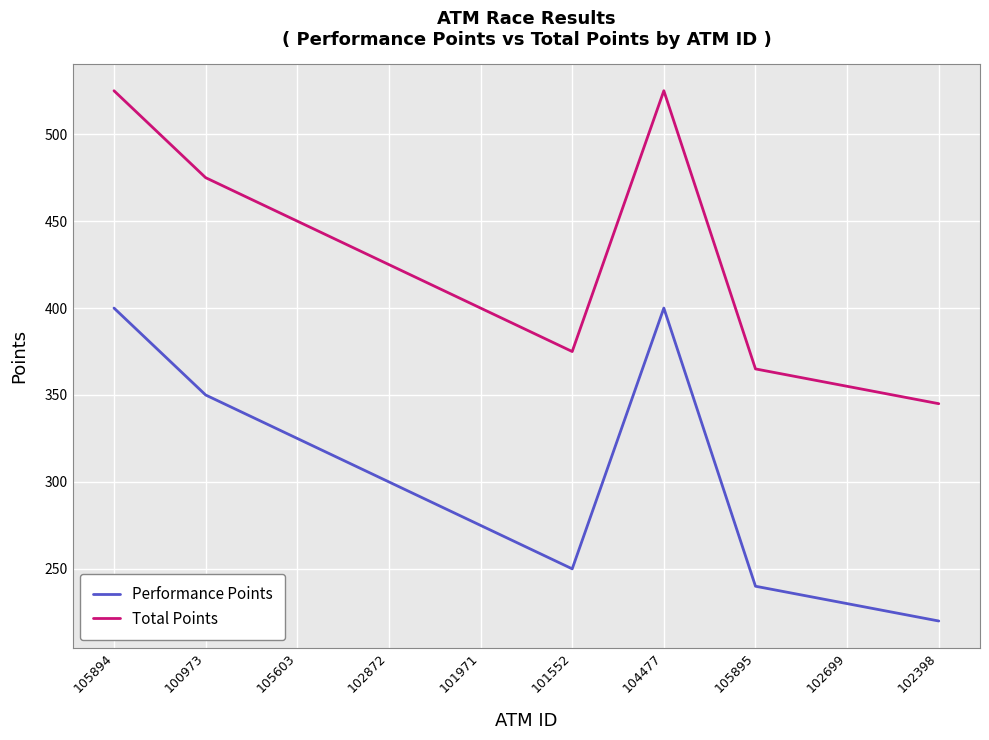

What is the maximum value shown in the chart?

525